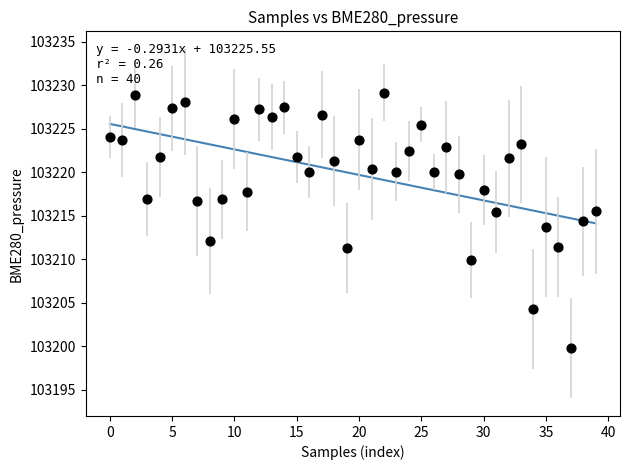

What is the range of Y values (max minus min)?

29.4